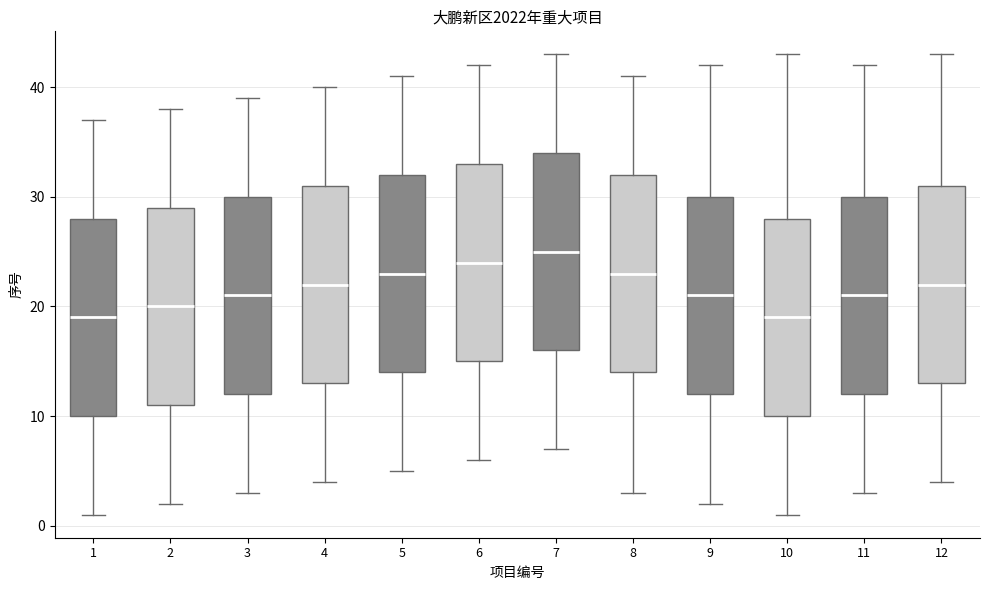

Where is the upper edge of the box at x = 11 on the y-axis? The values are not printed on the chart, so give them approximately, as read against the axis.

30